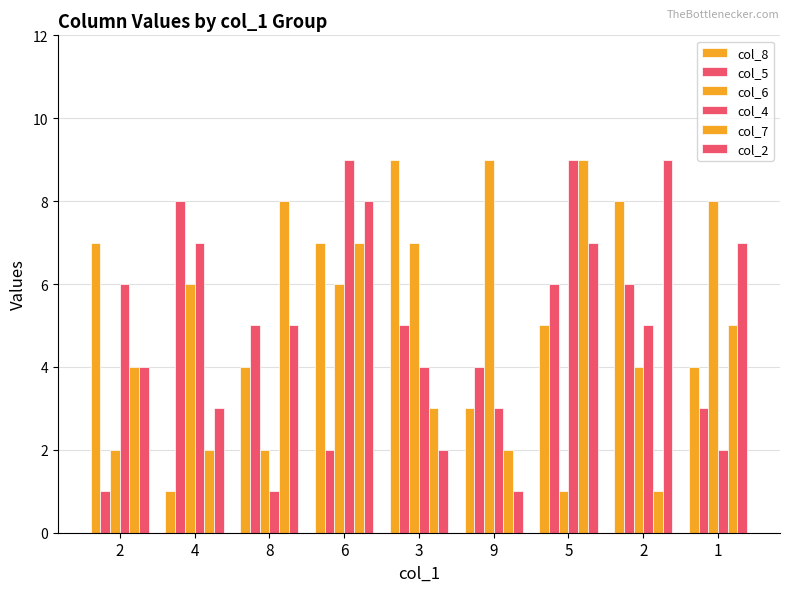

What is the difference between the maximum and minimum values in the col_5 series?

7